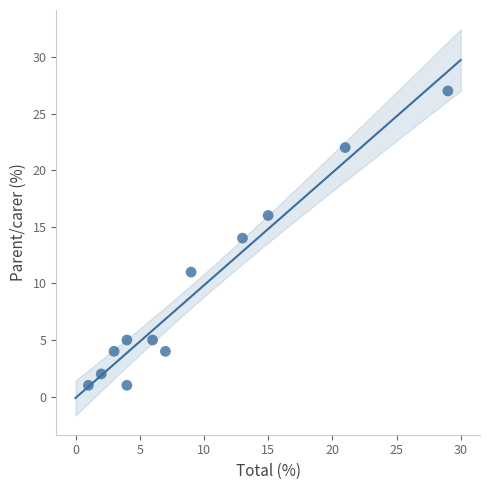

What is the range of Y values (max minus min)?

26